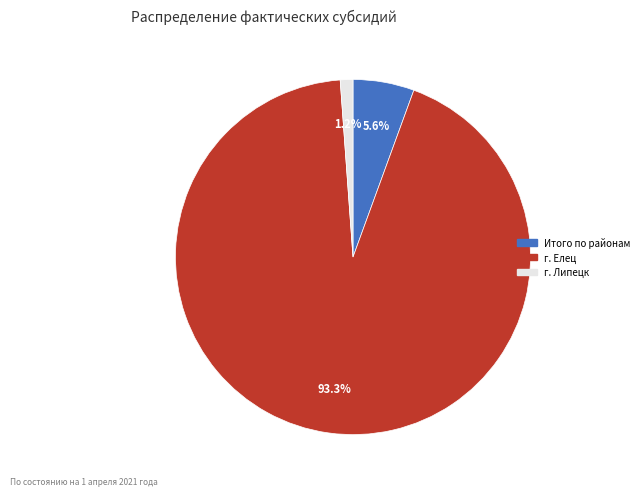

Rank the categories by value from highest to lowest.

г. Елец, Итого по районам, г. Липецк